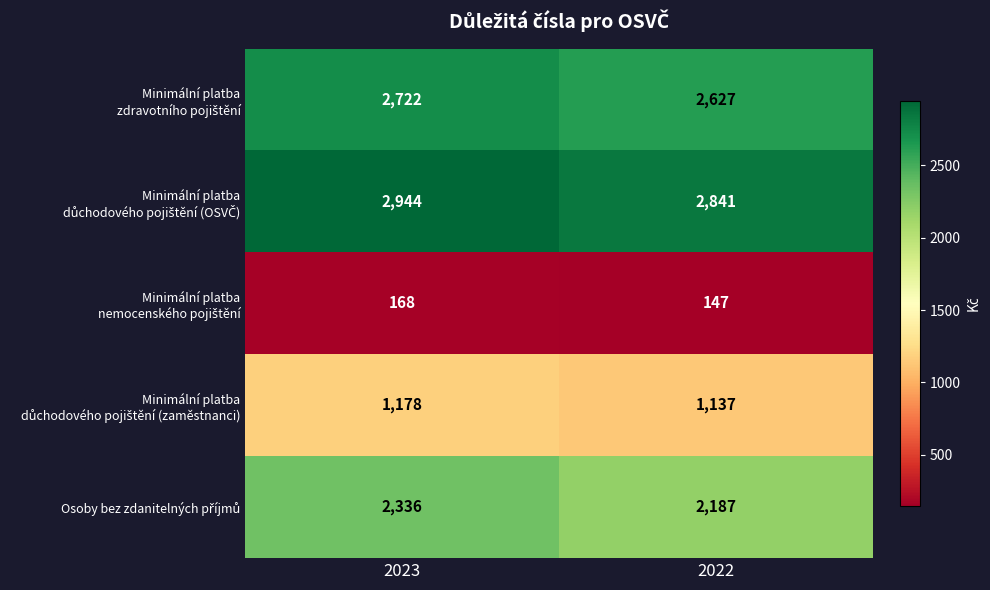

At which category is the sum across all series the highest?

2023